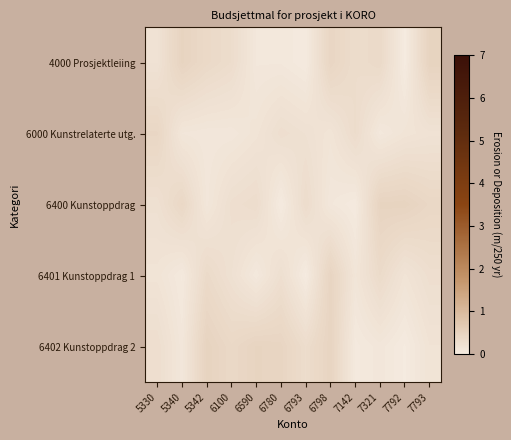

What is the greatest value displayed?

0.5